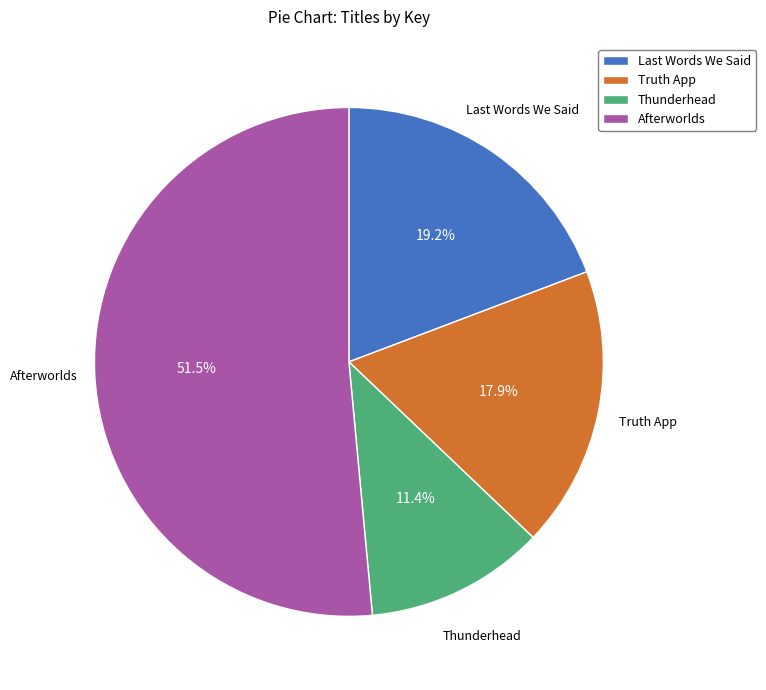

How many slices are in this pie chart?

4